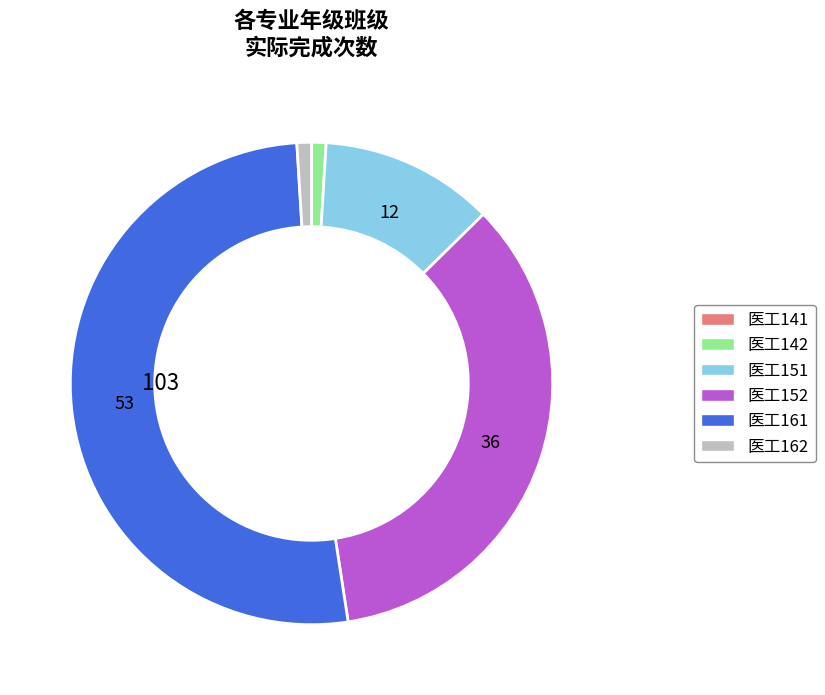

Does 医工142 account for over 50% of the chart?

No